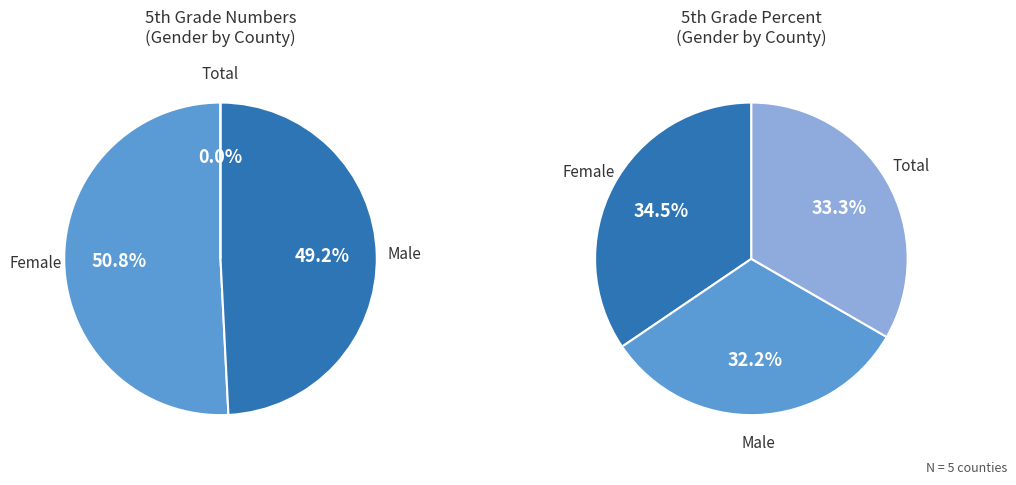

The Brown County slice represents 1% of the pie. True or false?

False